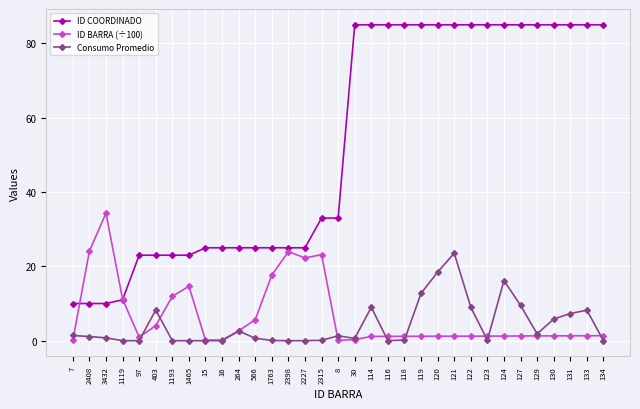

At which label does Consumo Promedio reach its peak?

121